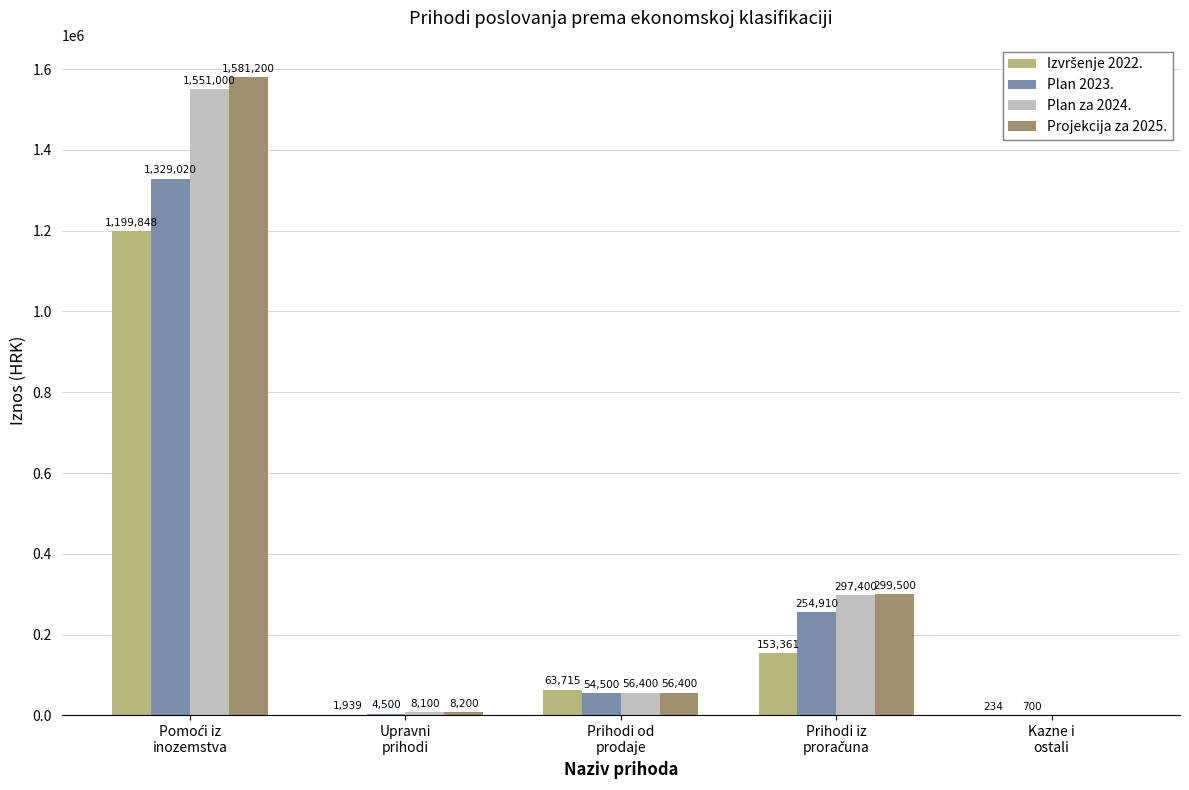

Which series has the largest total across all categories?

Projekcija za 2025.